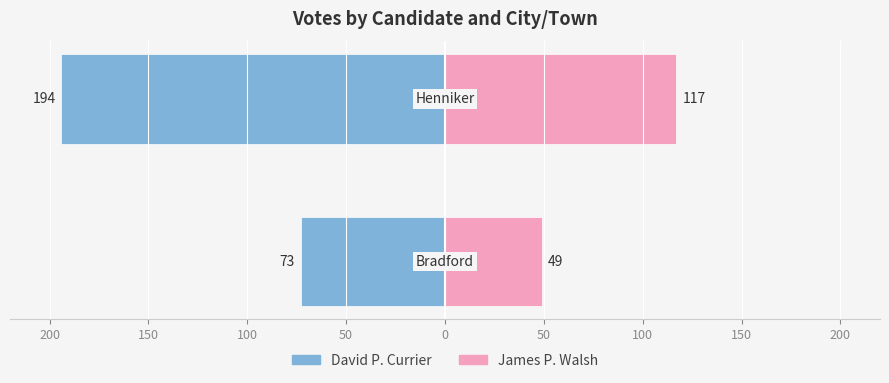

What is the value of the James P. Walsh bar at the 1st from the left?

49